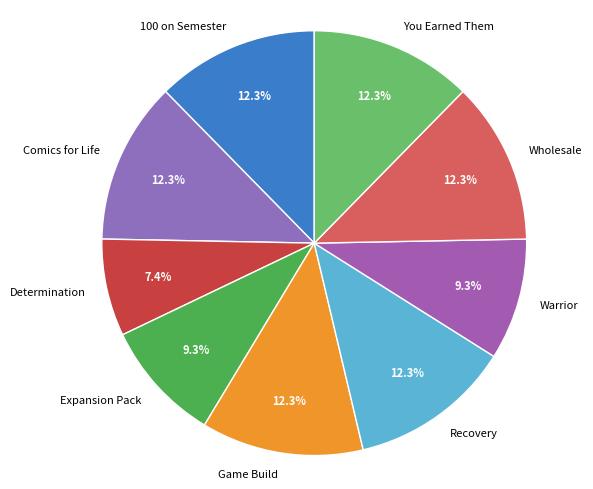

Approximately how many times larger is the value at Recovery compared to Expansion Pack?

1.3